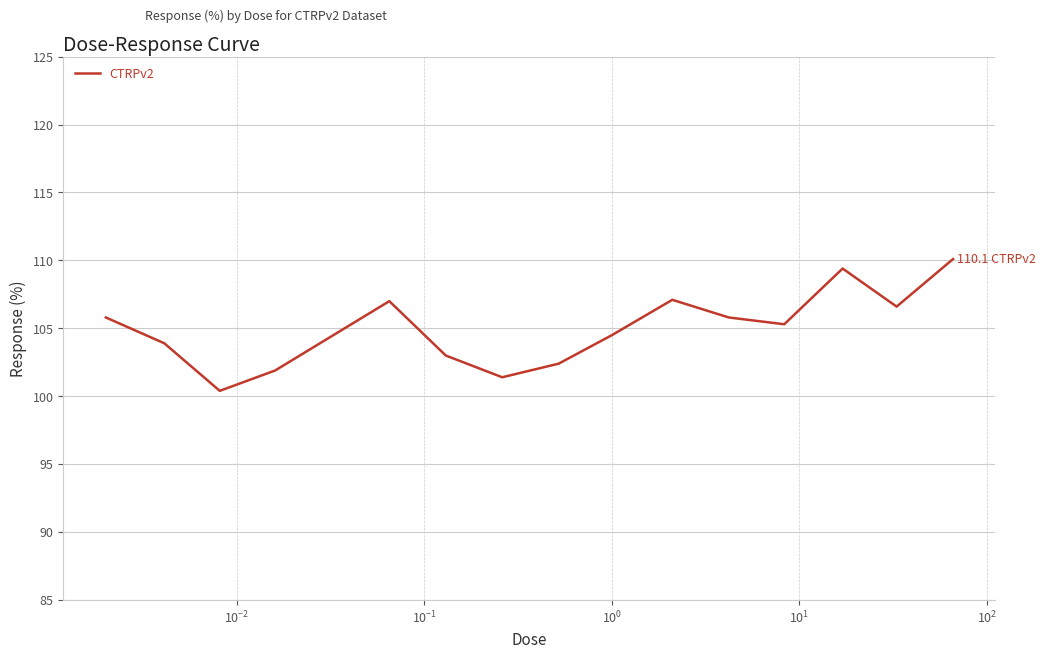

How many values are below 105?

7